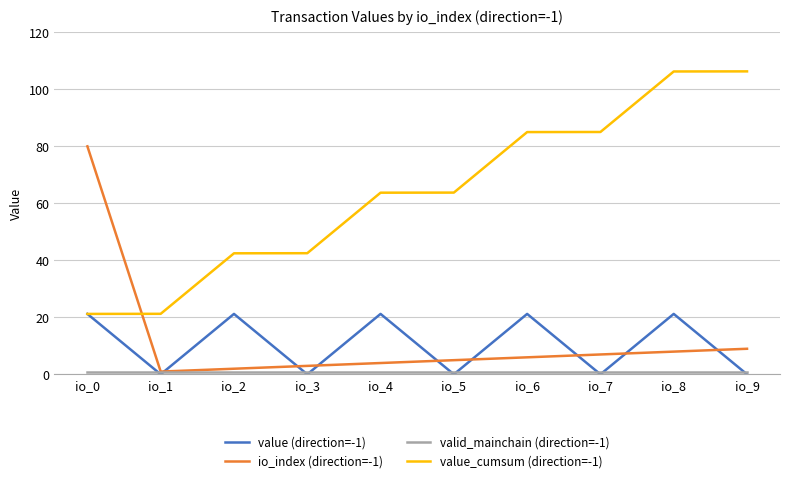

What is the difference between the highest and lowest values at io_2?

41.5